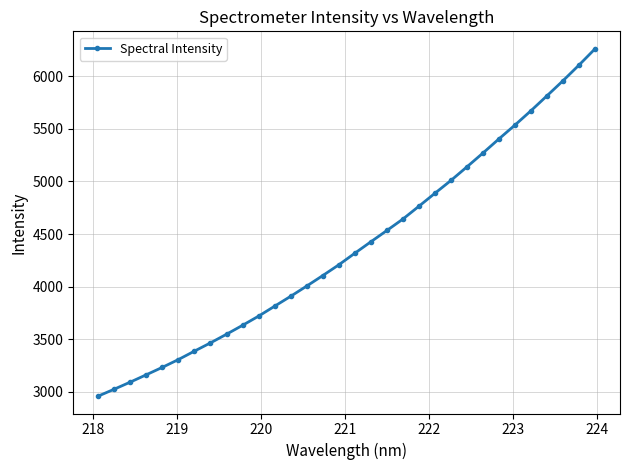

Count the number of categories in the chart.

32